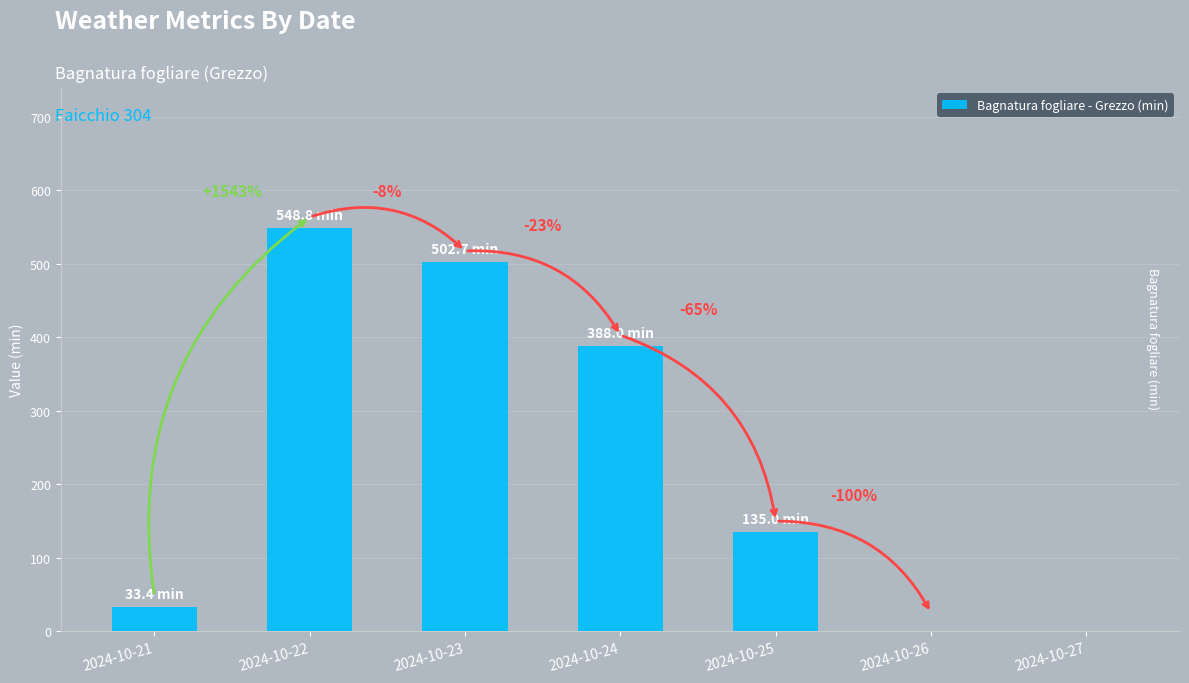

What is the difference between the maximum and minimum values?

548.8